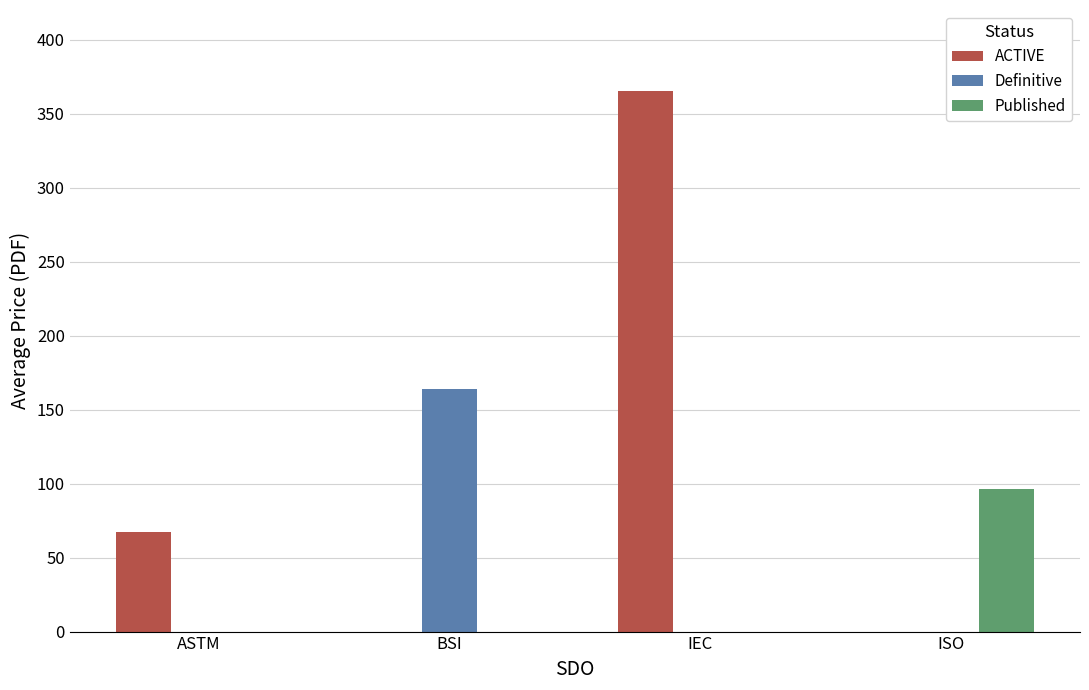

True or false: Definitive has a value of 0.0 at ASTM.

True